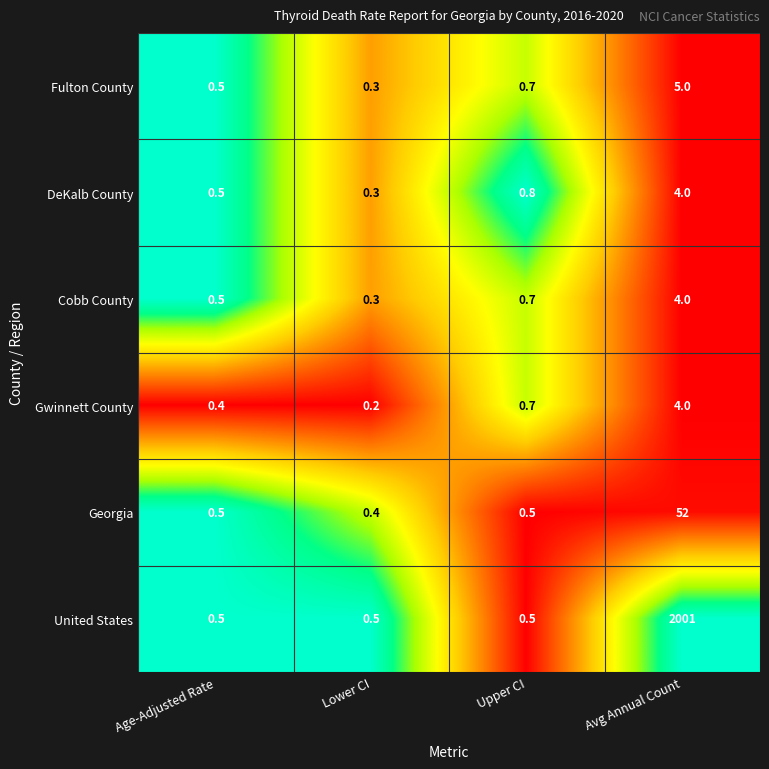

Is the value of Georgia at Avg Annual Count greater than the value of Cobb County at Age-Adjusted Rate?

Yes